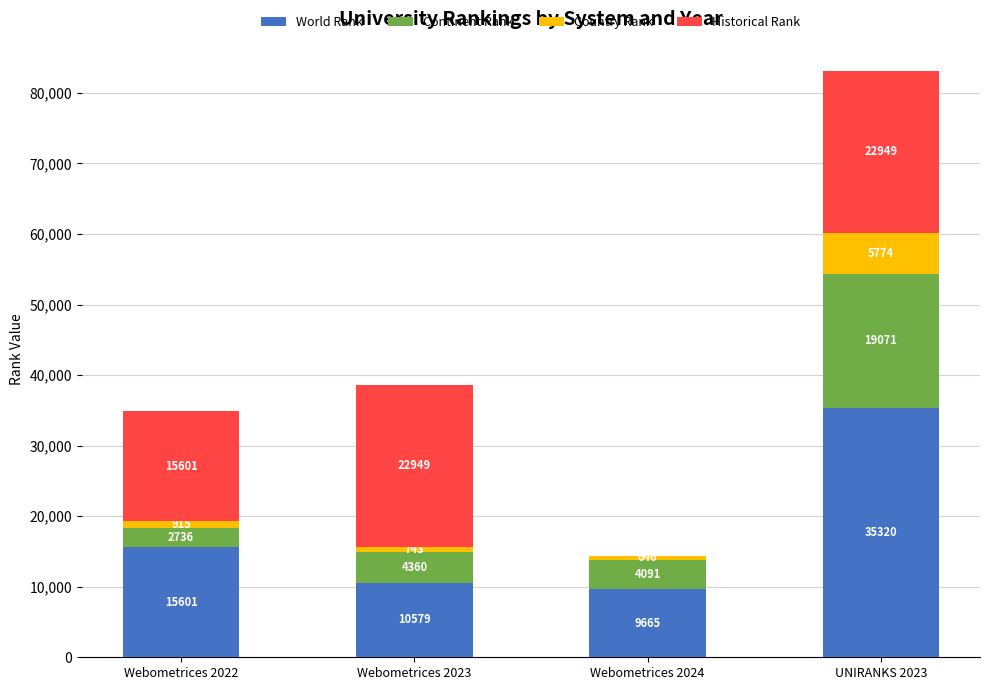

Which category has the highest value in the World Rank series?

UNIRANKS 2023